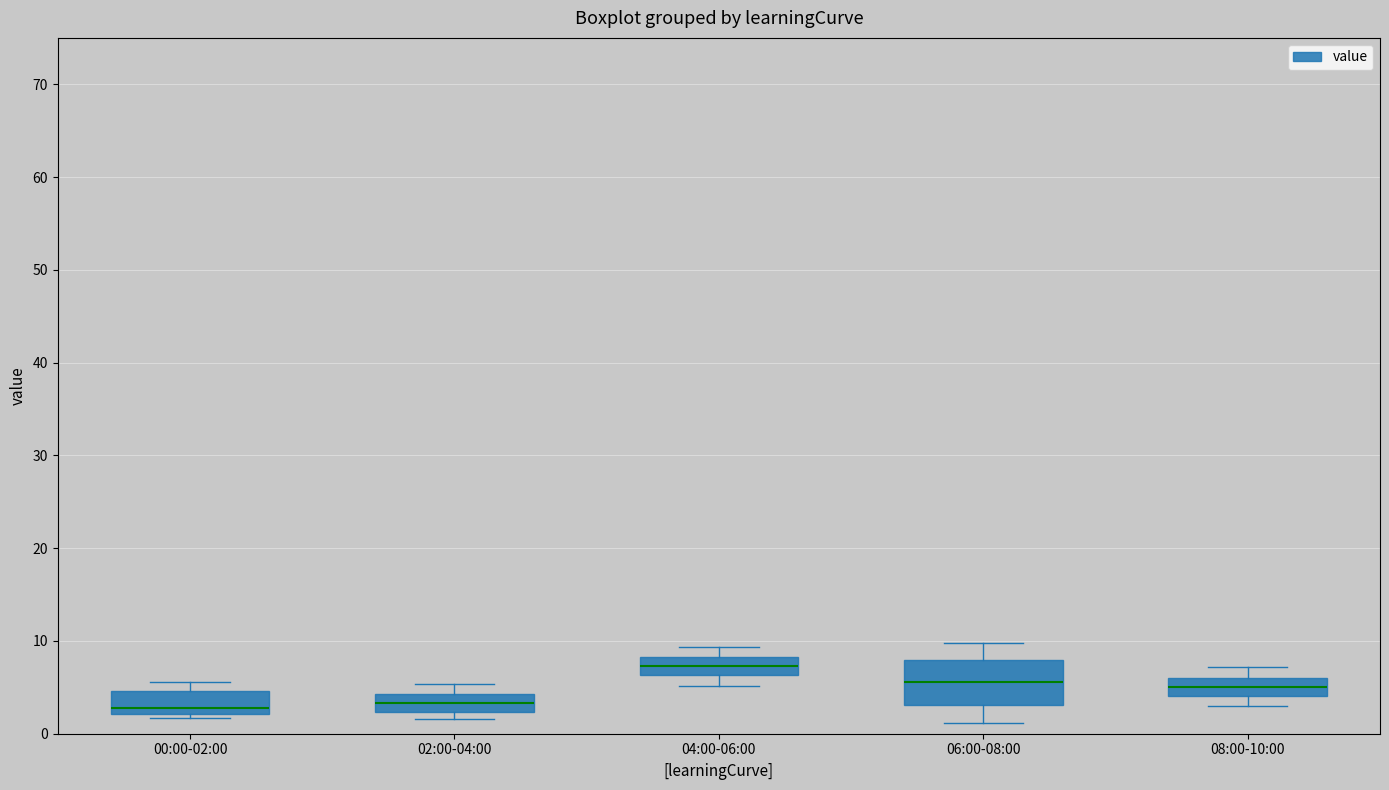

Reading left to right, transcribe this box plot: for each box, give where its median line is, the range the box spans, and where its two whiskers end, as read against the y-axis. The values are not printed on the chart, so give them approximately, as read against the axis.

00:00-02:00: median 3, box 2 to 5, whiskers 2 (just below the box's lower edge) to 6
02:00-04:00: median 3, box 2 to 4, whiskers 2 (just below the box's lower edge) to 5
04:00-06:00: median 7, box 6 to 8, whiskers 5 to 9
06:00-08:00: median 6, box 3 to 8, whiskers 1 to 10
08:00-10:00: median 5, box 4 to 6, whiskers 3 to 7